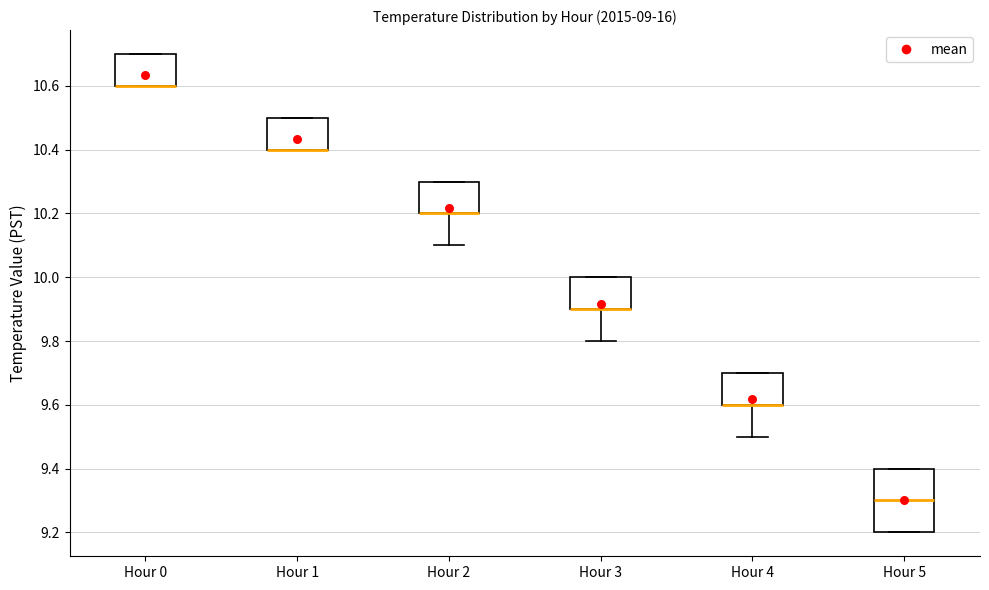

Reading left to right, transcribe this box plot: for each box, give where its median line is, the range the box spans, and where its two whiskers end, as read against the y-axis. The values are not printed on the chart, so give them approximately, as read against the axis.

Hour 0: median 10.6 (drawn on the box's lower edge), box 10.6 to 10.7, whiskers 10.6 to 10.7
Hour 1: median 10.4 (drawn on the box's lower edge), box 10.4 to 10.5, whiskers 10.4 to 10.5
Hour 2: median 10.2 (drawn on the box's lower edge), box 10.2 to 10.3, whiskers 10.1 to 10.3
Hour 3: median 9.9 (drawn on the box's lower edge), box 9.9 to 10.0, whiskers 9.8 to 10.0
Hour 4: median 9.6 (drawn on the box's lower edge), box 9.6 to 9.7, whiskers 9.5 to 9.7
Hour 5: median 9.3, box 9.2 to 9.4, whiskers 9.2 to 9.4